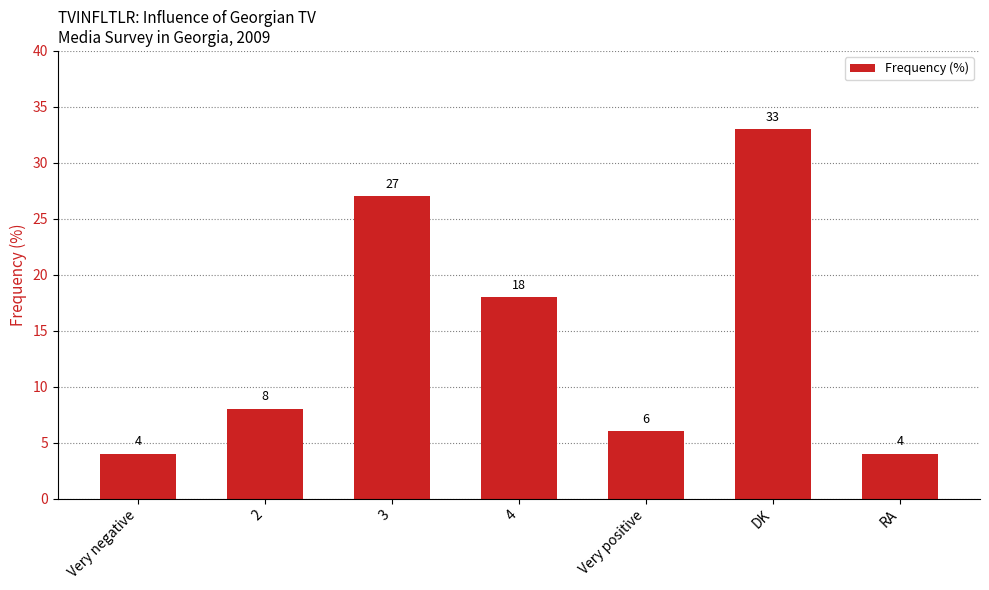

Between DK and Very positive, which is larger?

DK